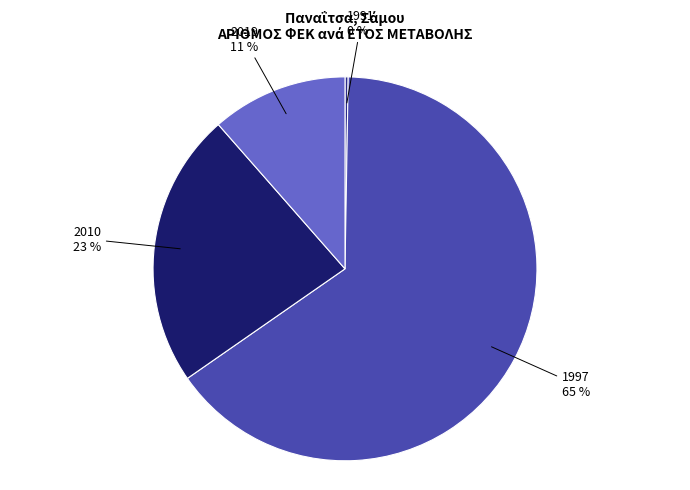

Count the number of slices in the pie.

4